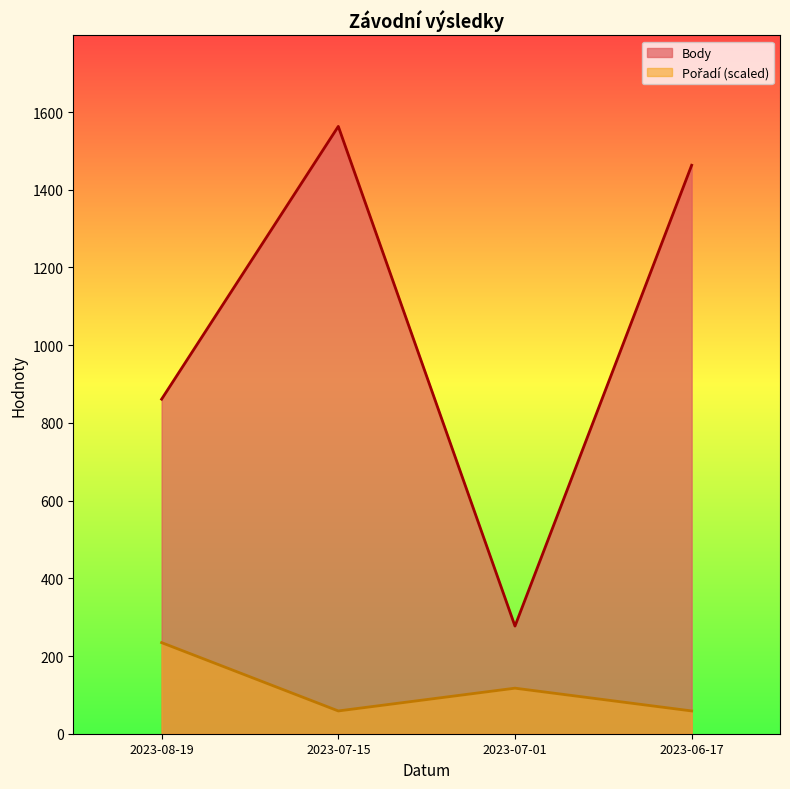

What is the difference between the second highest and second lowest values in the Body series?

602.0